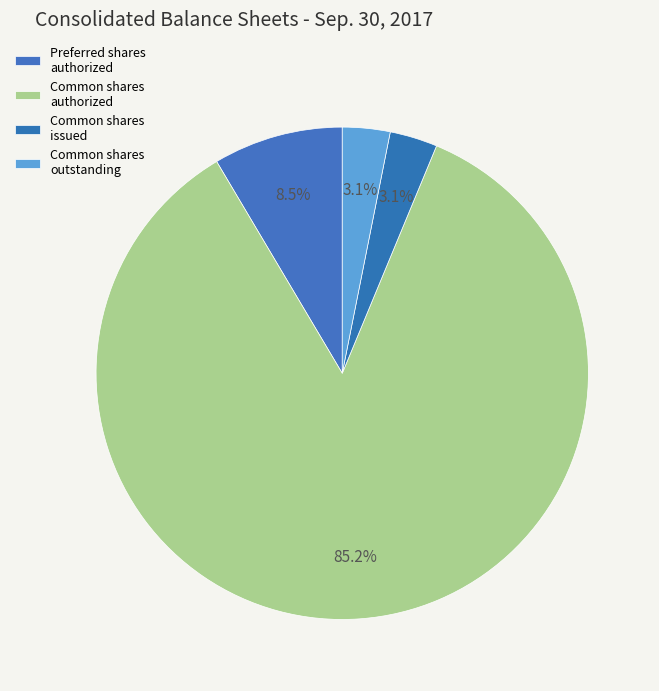

How many segments does this pie chart have?

4